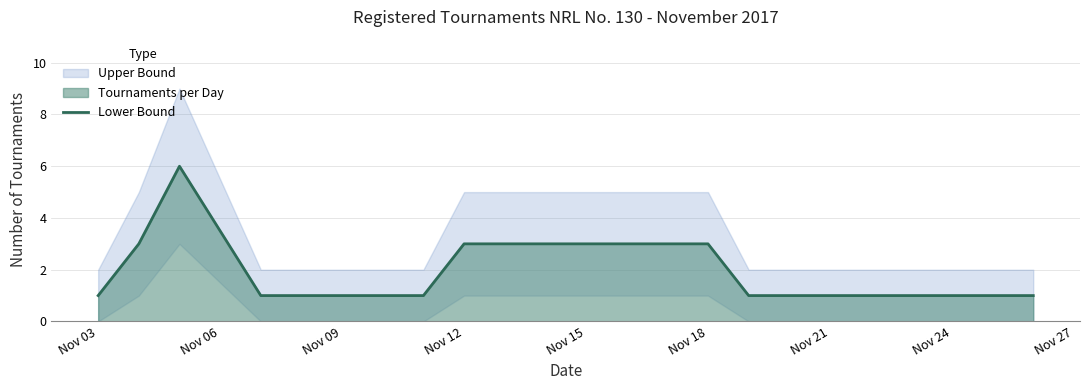

Is it true that the value at Nov 24 is 0?

False